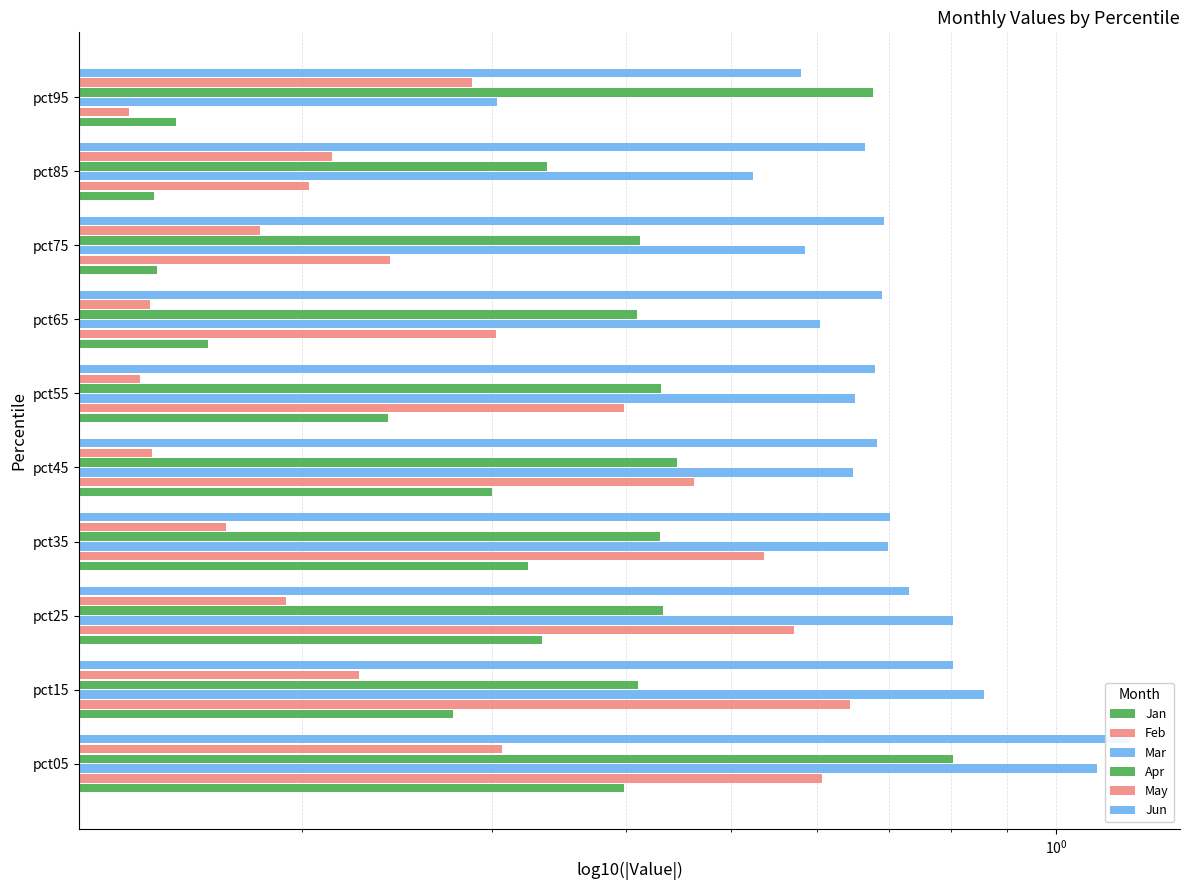

What is the difference between the maximum and minimum values in the Mar series?

0.8